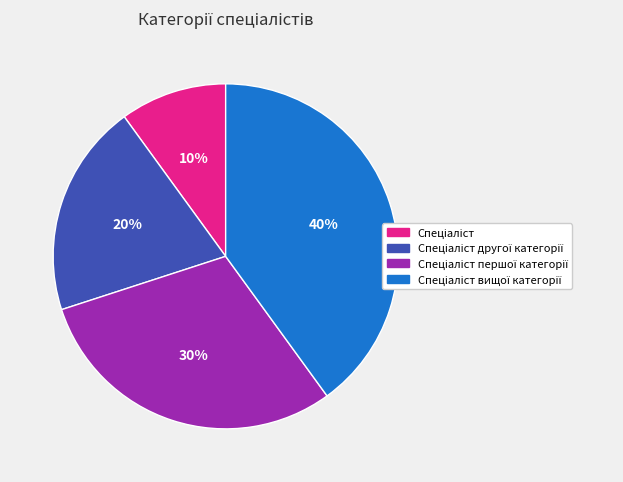

To the nearest percent, what is the difference between the largest and smallest slice percentages?

30%